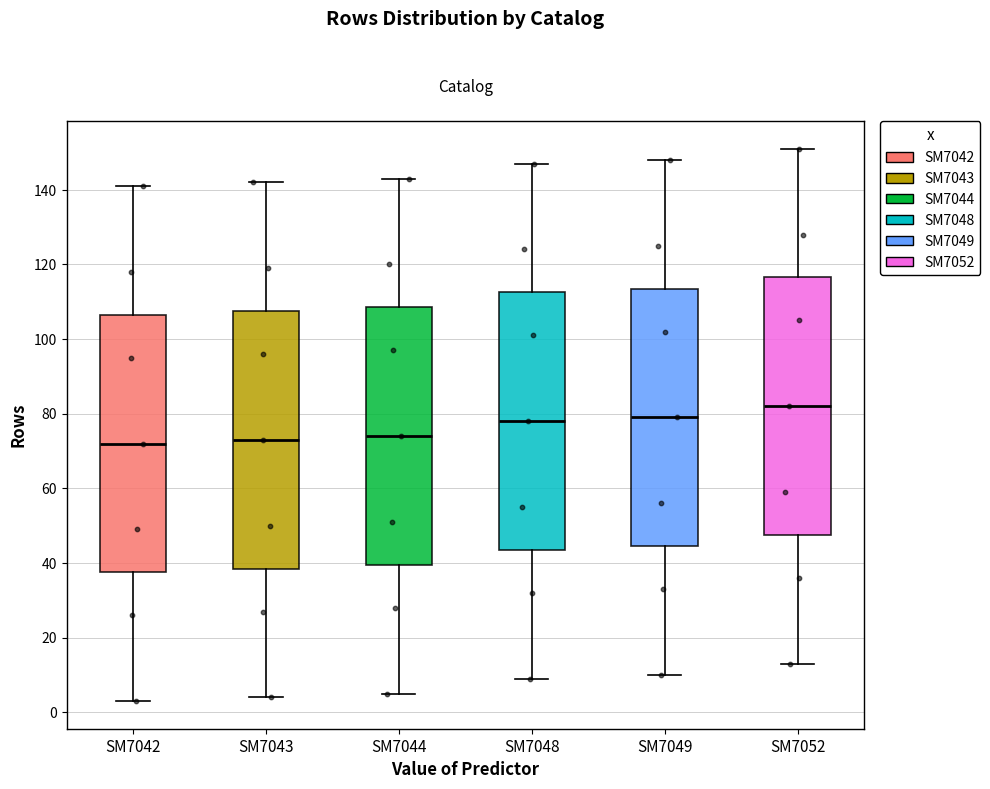

Where is the upper edge of the box for SM7049 on the y-axis? The values are not printed on the chart, so give them approximately, as read against the axis.

114